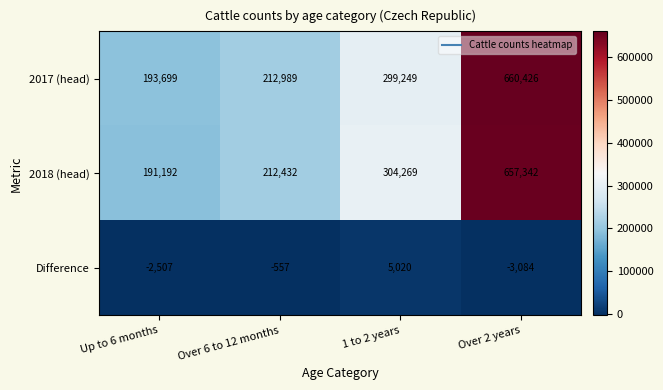

Which series changed the most between Over 6 to 12 months and Over 2 years?

2017 (head)